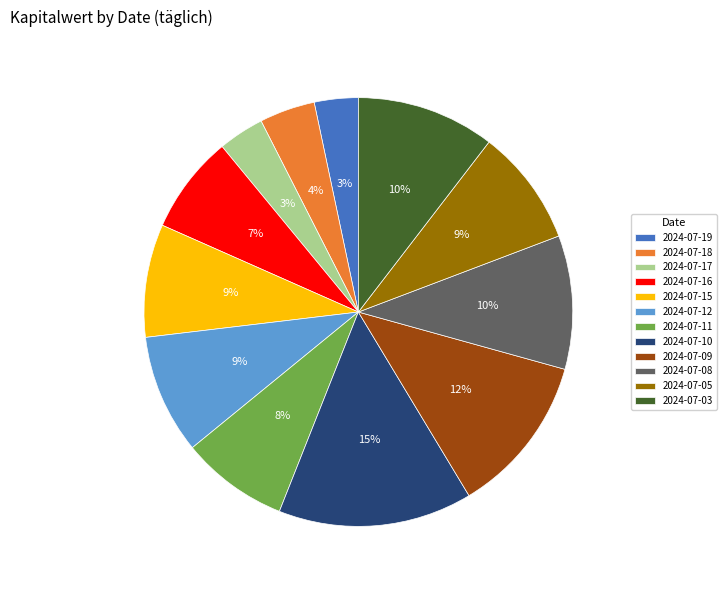

Do 2024-07-09 and 2024-07-18 together represent more than half of the pie?

No